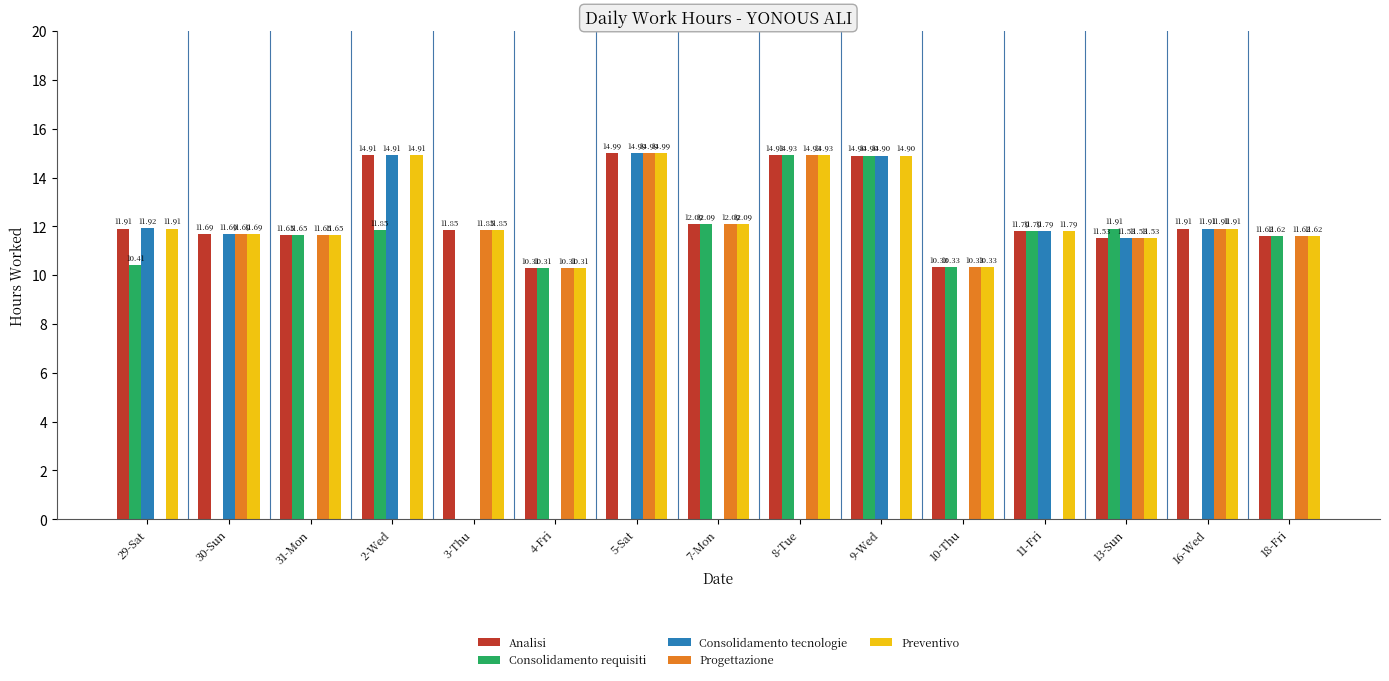

The value of Consolidamento requisiti at 16-Wed is -5.5. True or false?

False